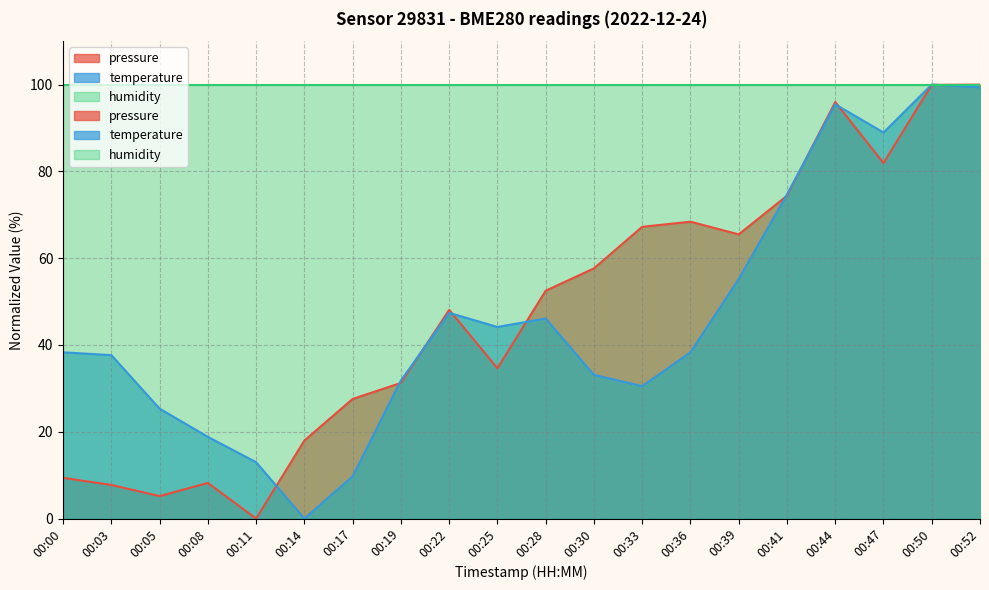

How many values in the temperature series exceed 38?

11